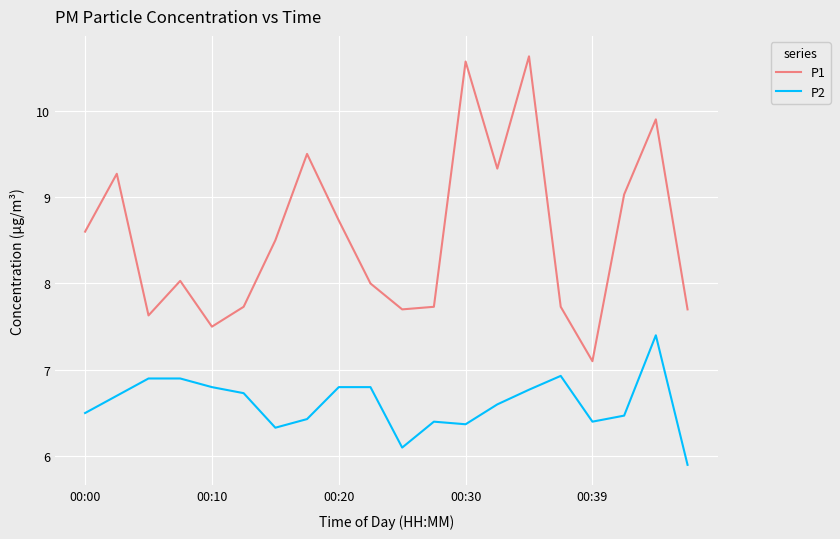

What is the greatest value displayed?

10.6